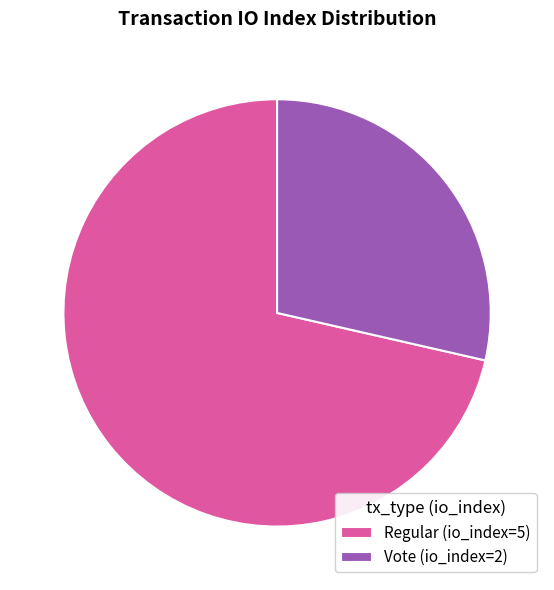

Which slice is the largest?

Regular (io_index=5)